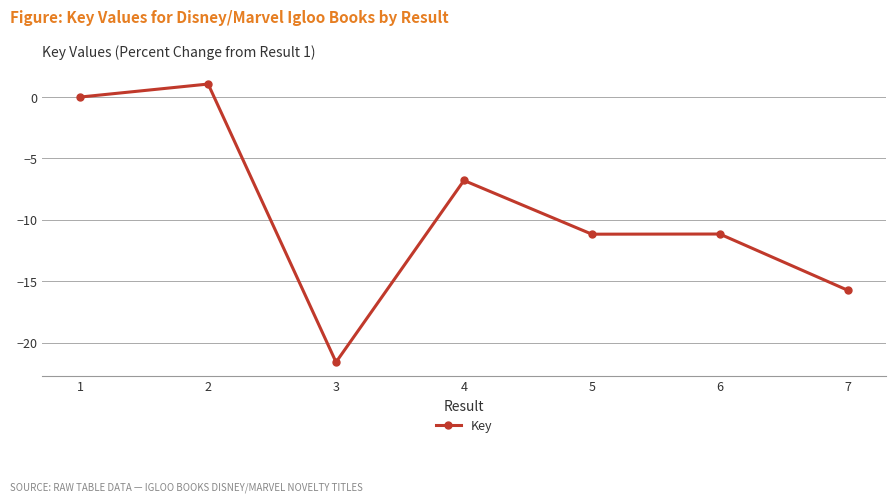

True or false: the data shows -11.2 at 5.

True